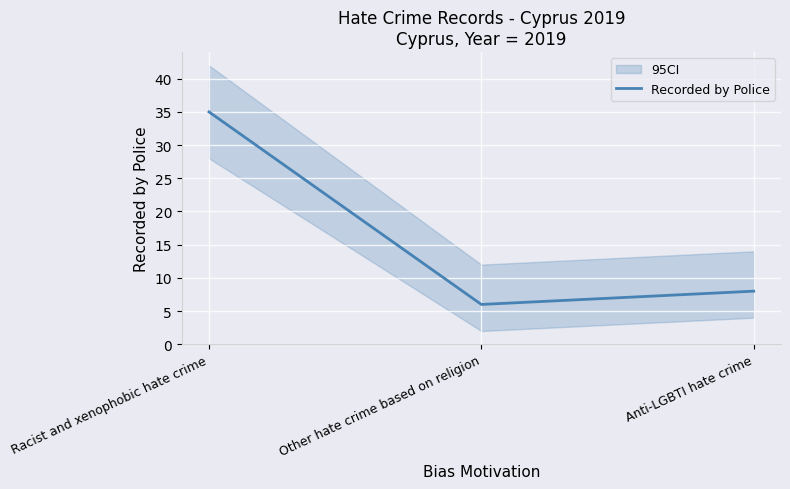

Read the value at Racist and xenophobic hate crime, to the nearest 10.

40